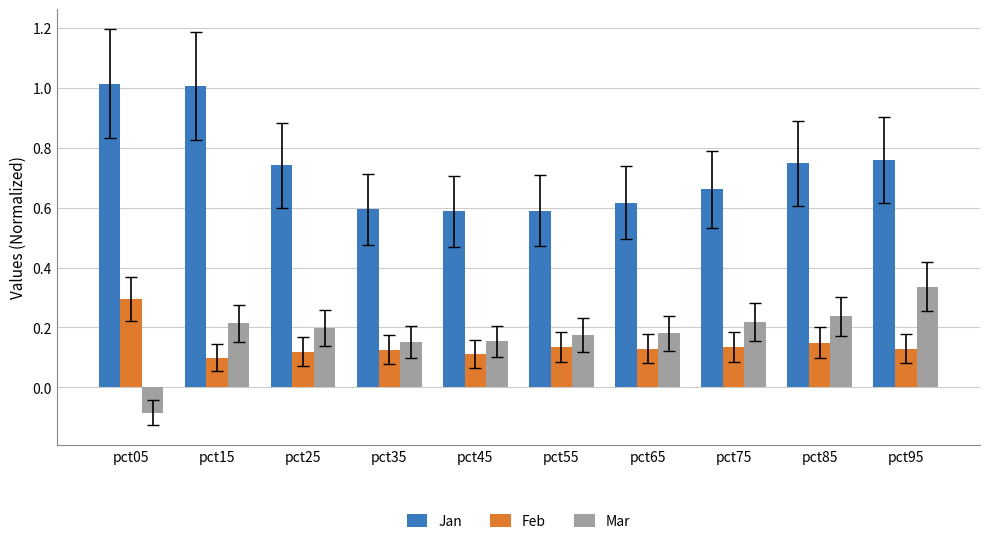

Rank the series at pct95 from lowest to highest value.

Feb, Mar, Jan